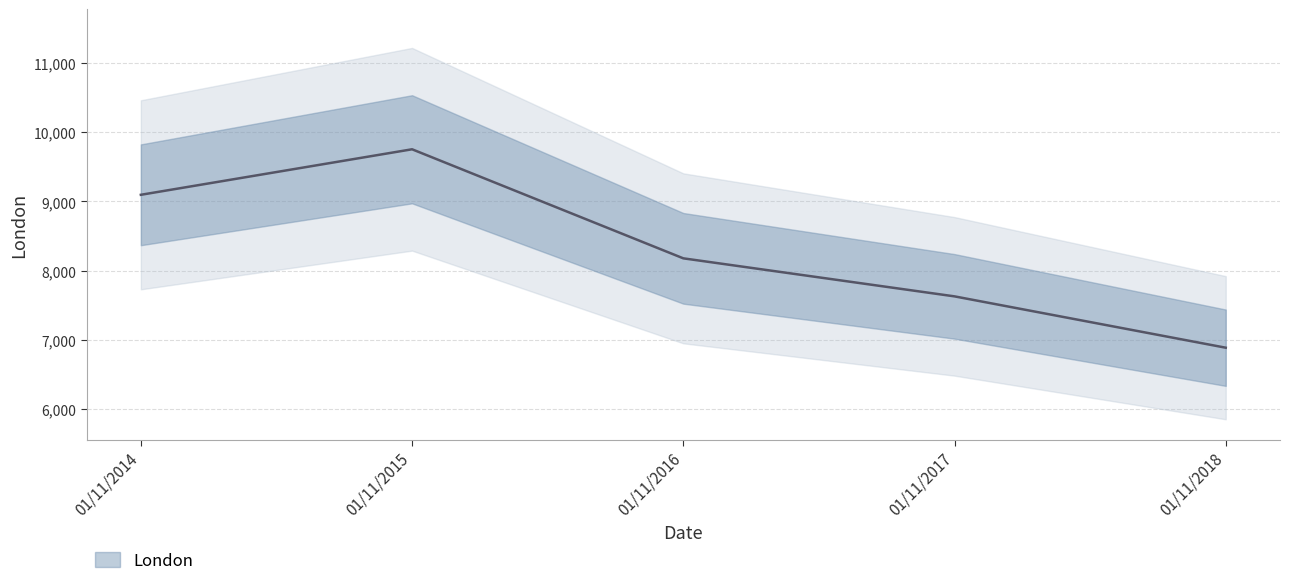

At which label is the value closest to 8320?

01/11/2016